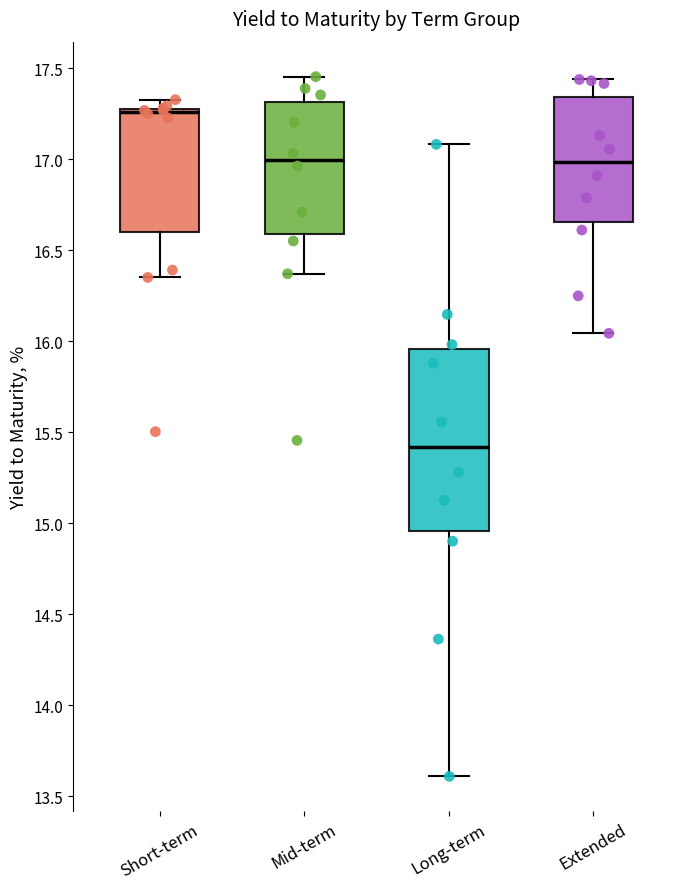

Which box has the highest median line?

Short-term